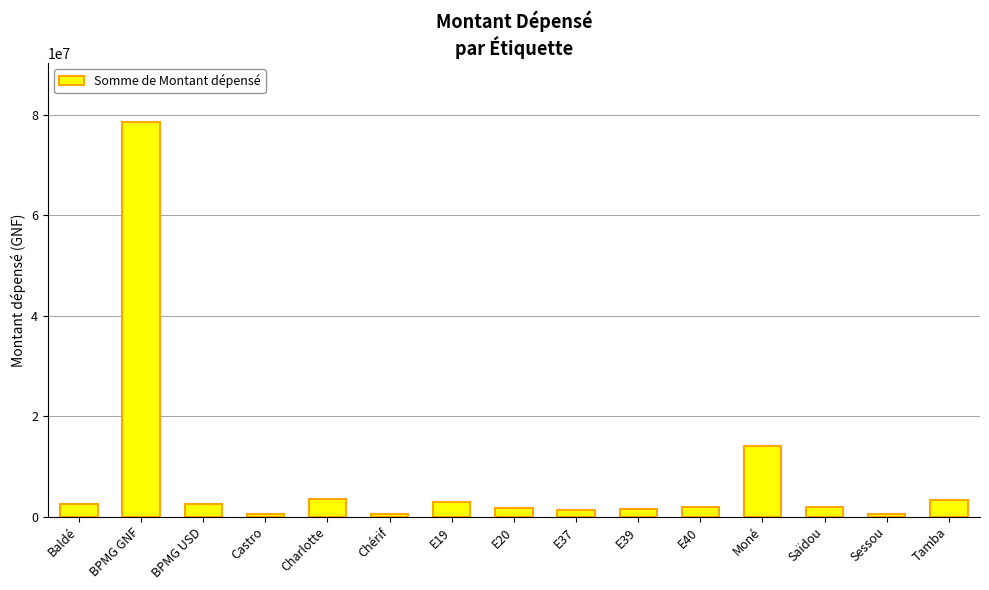

What position from the left is E20?

8